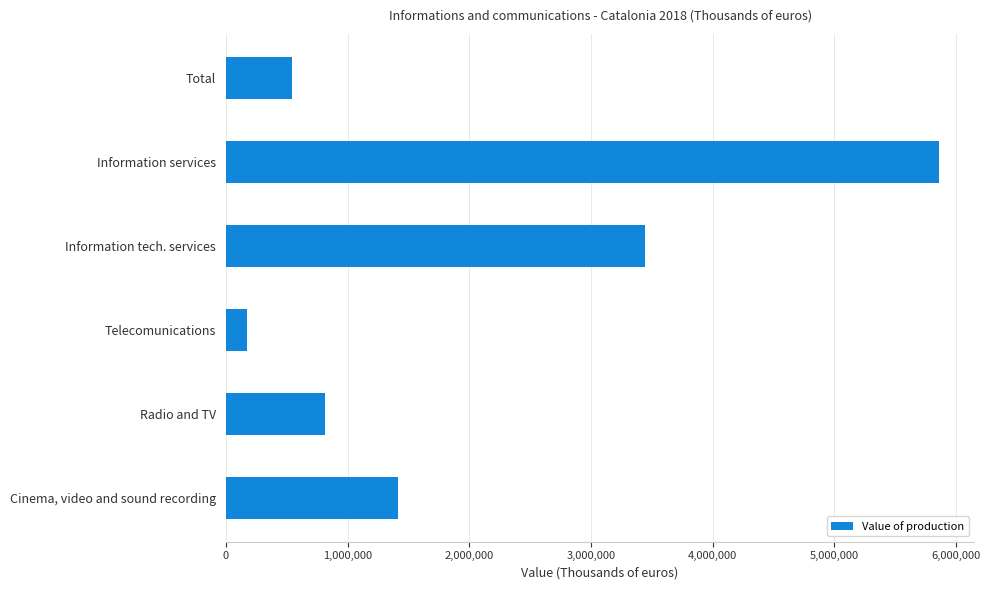

What is the change in value from Information tech. services to Total?

-2901337